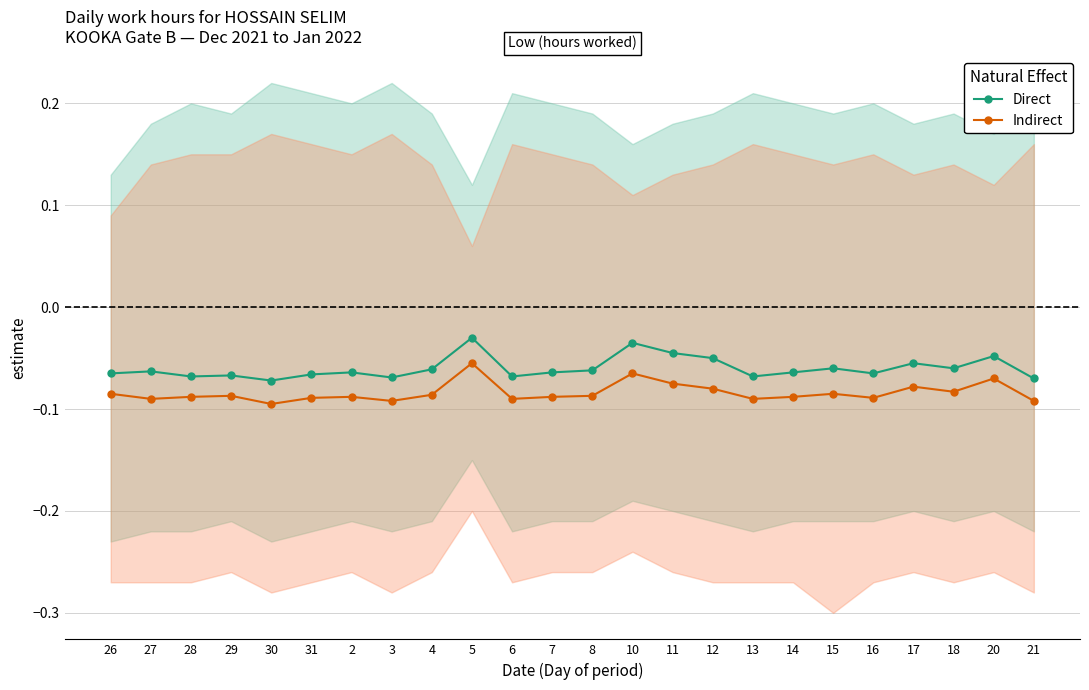

How many lines are shown in the chart?

2